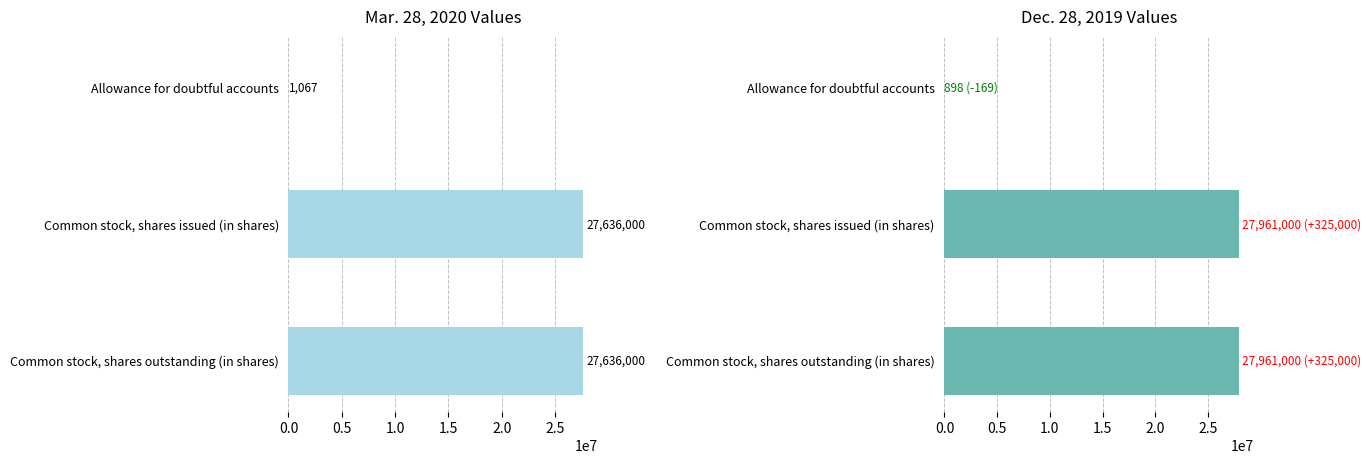

What position from the left is Common stock, shares issued (in shares)?

2